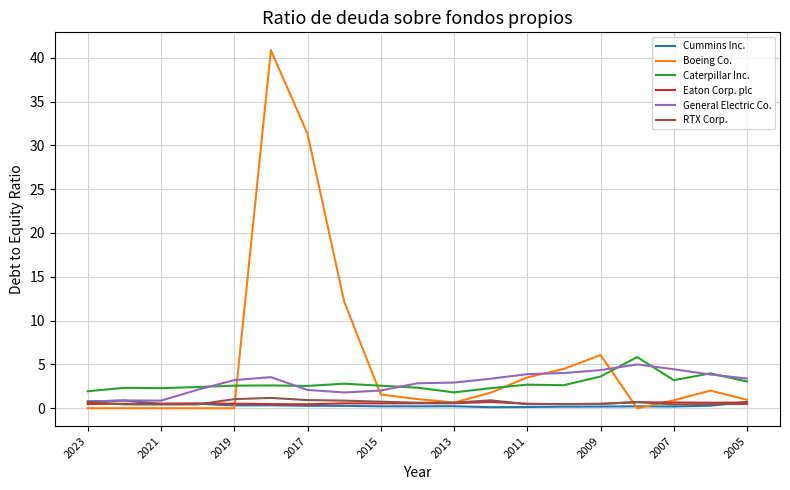

What is the maximum value shown in the chart?

40.9